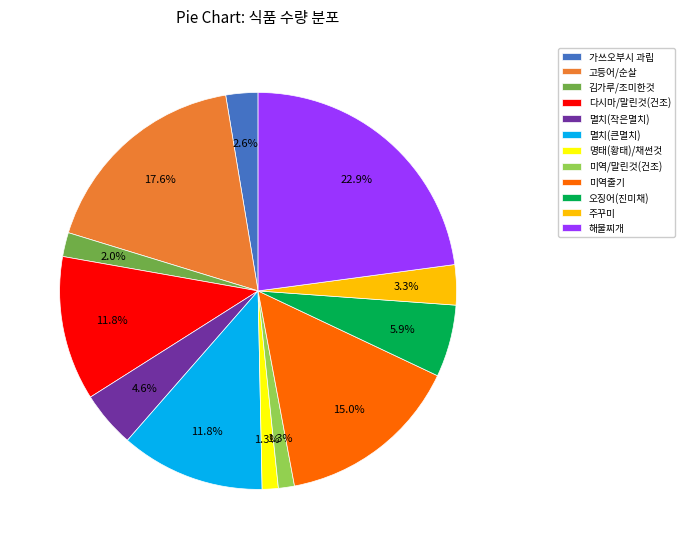

What portion of the pie excludes 미역줄기?

85.0%